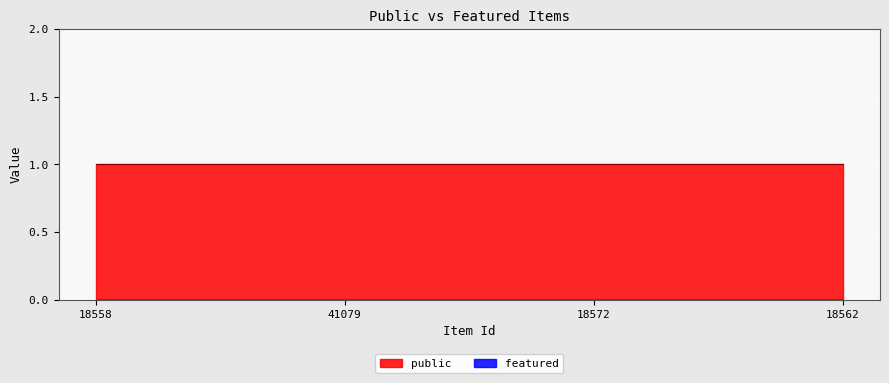

Between 41079 and 18572, which series saw the biggest shift?

public